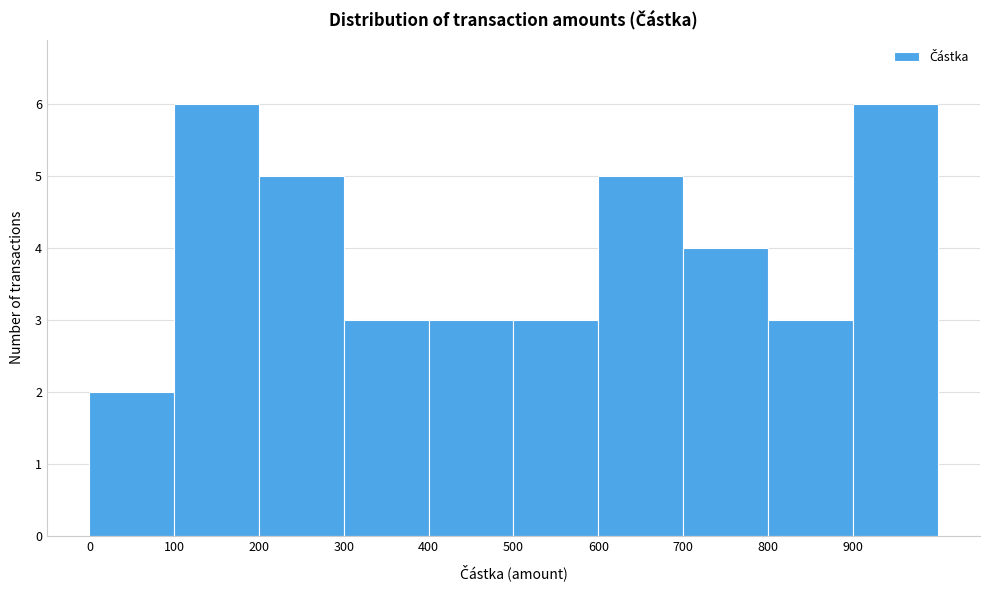

What is the height of the bar covering 200 to 300 on the x-axis? The values are not printed on the chart, so give them approximately, as read against the axis.

5